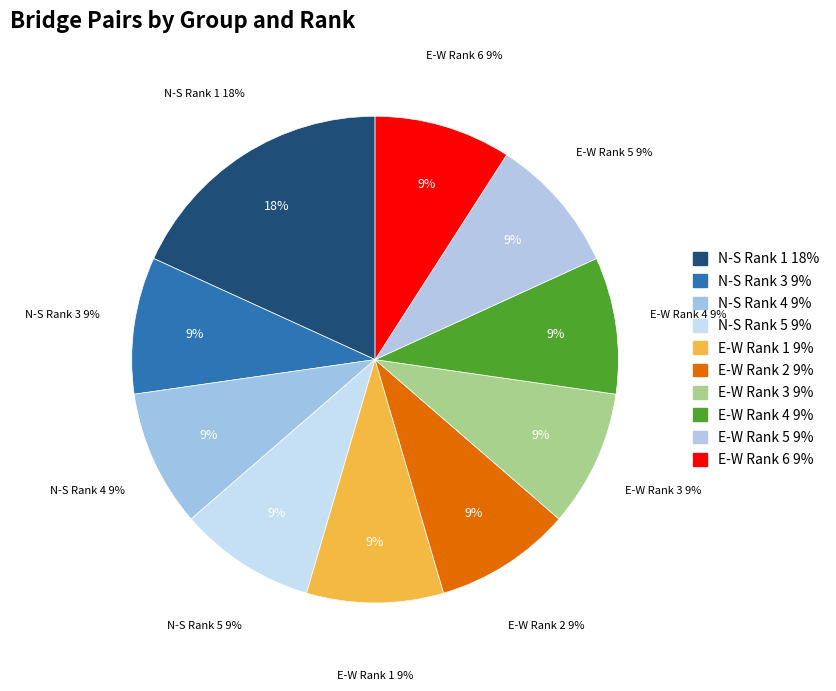

Is there a majority slice in this chart?

No